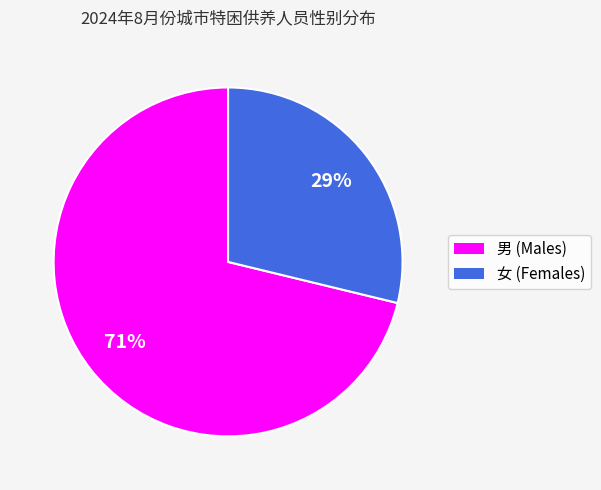

To the nearest percent, what portion does 男 represent?

71%